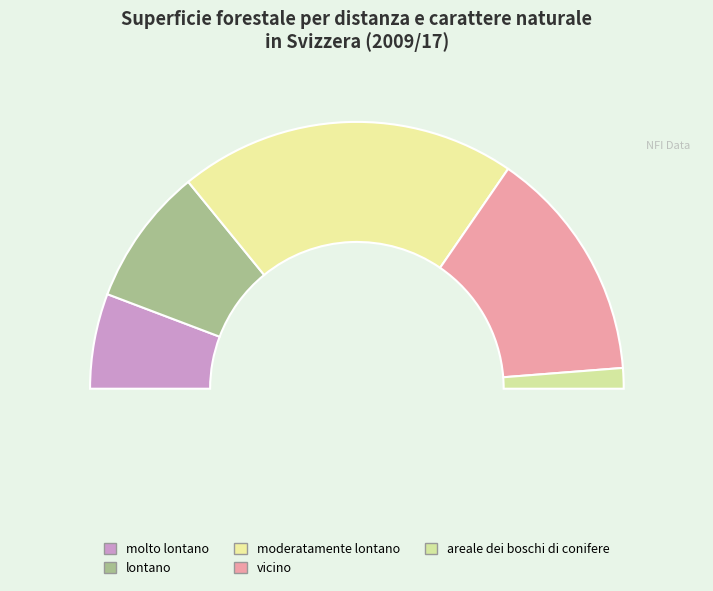

Which category has the smallest portion of the pie?

areale dei boschi di conifere